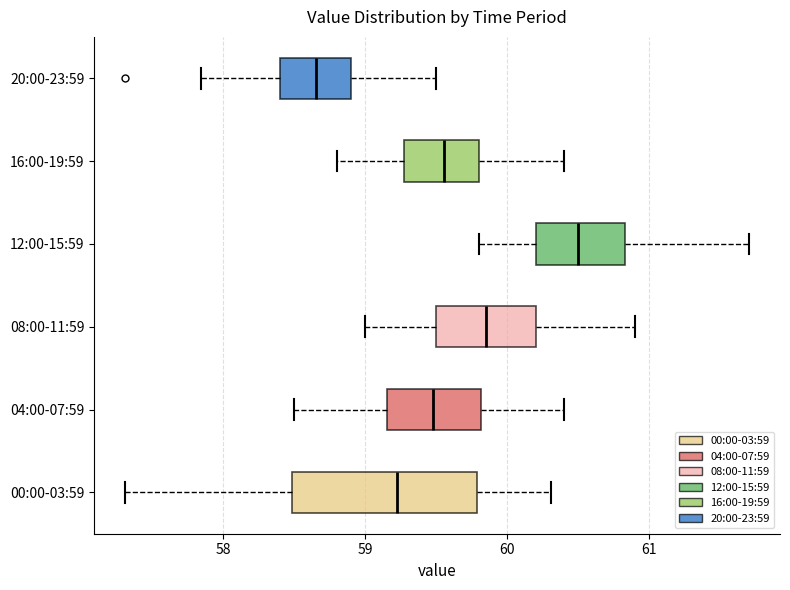

Comparing the boxes themselves (not the whiskers), which one is the widest?

00:00-03:59